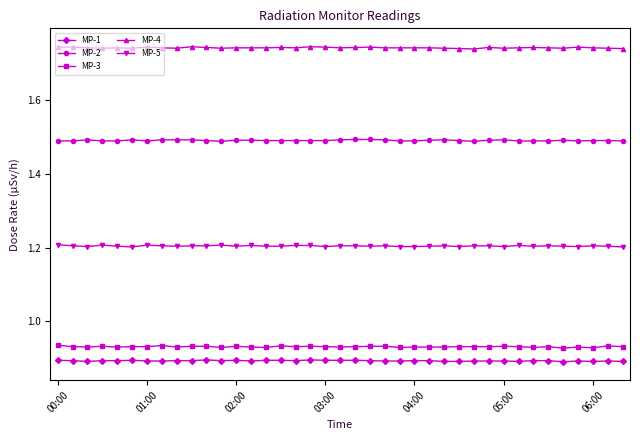

What is the sum of all MP-5 values?

47.0